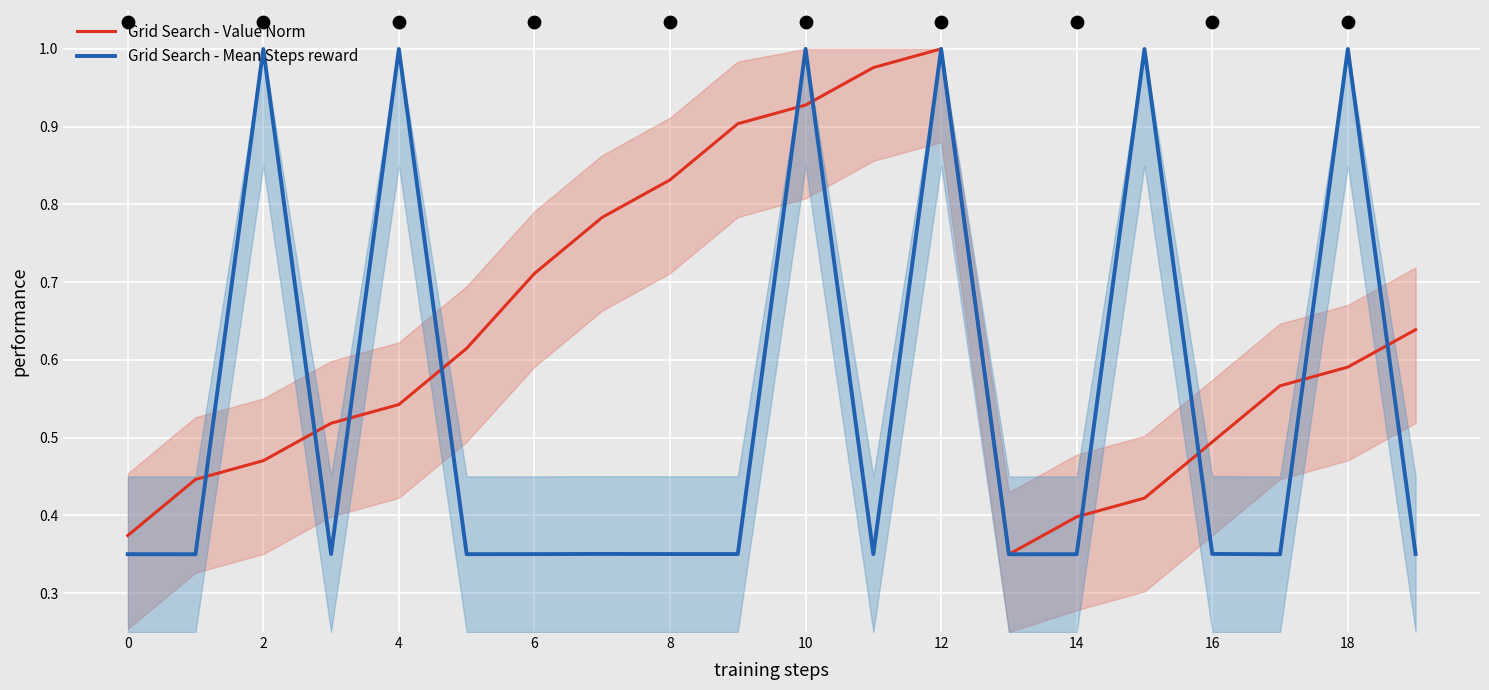

Which series reaches the minimum Y coordinate?

Grid Search - Value Norm